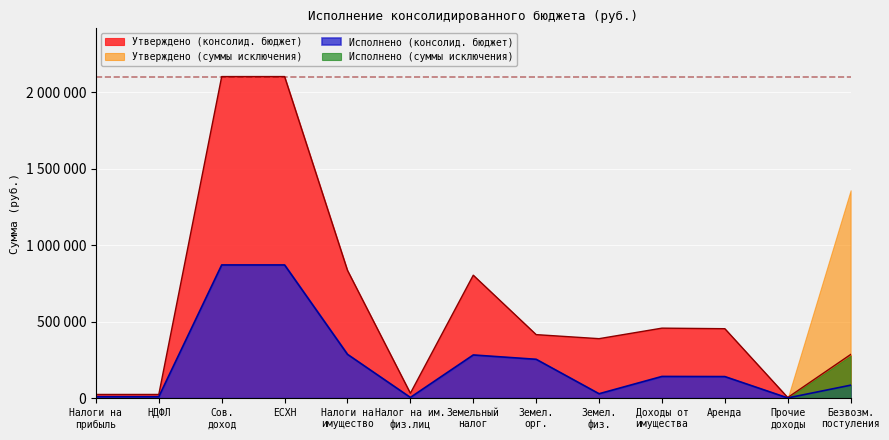

What position from the right is Налоги на имущество?

9